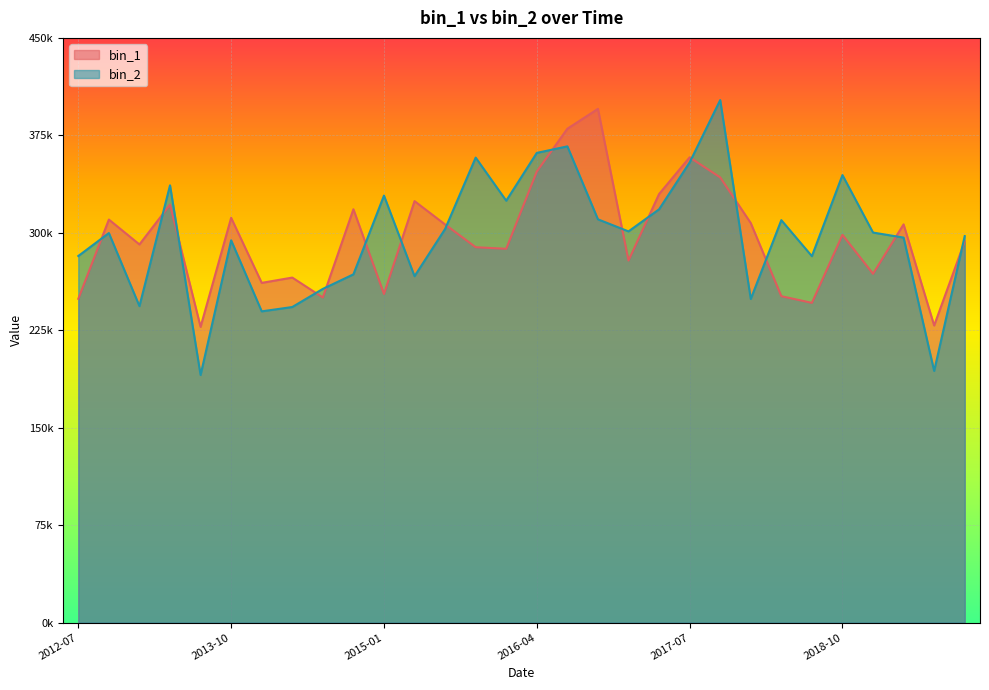

What is the spread (max minus min) of values at 2019-07-01?

34968.5